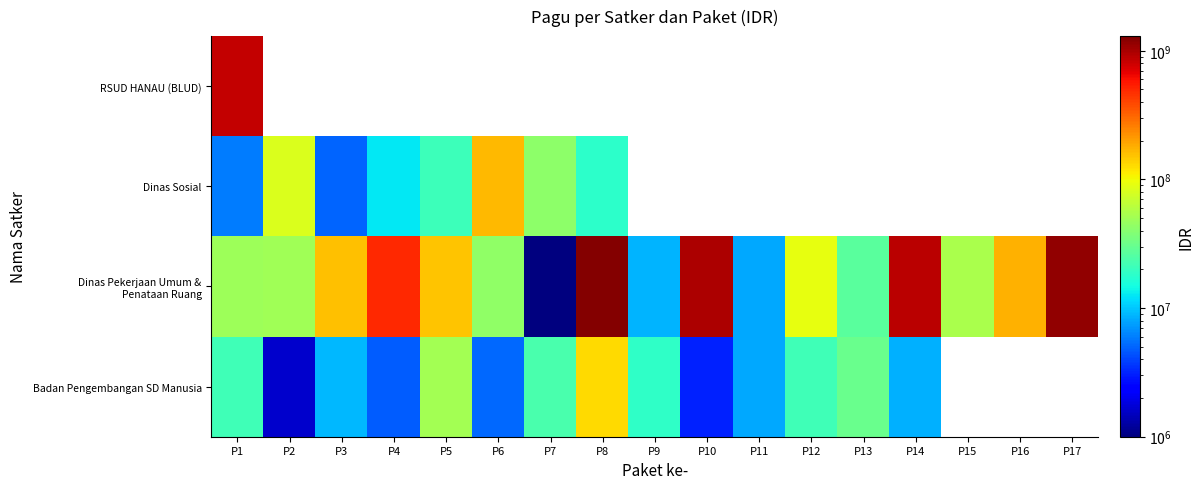

At which category is the sum across all series the highest?

P1